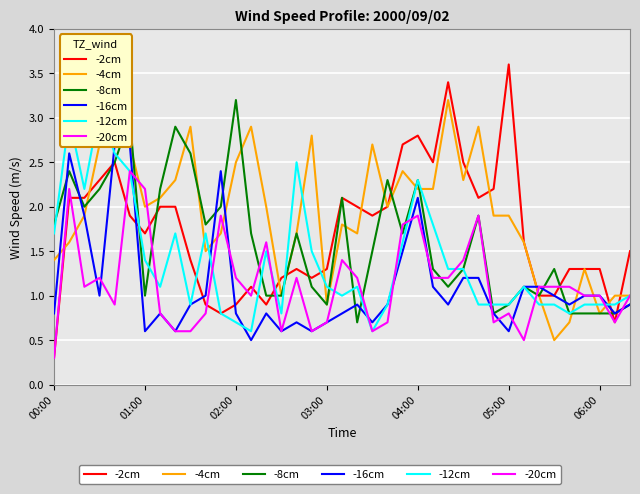

True or false: -2cm has a value of 3.4 at 29.

False